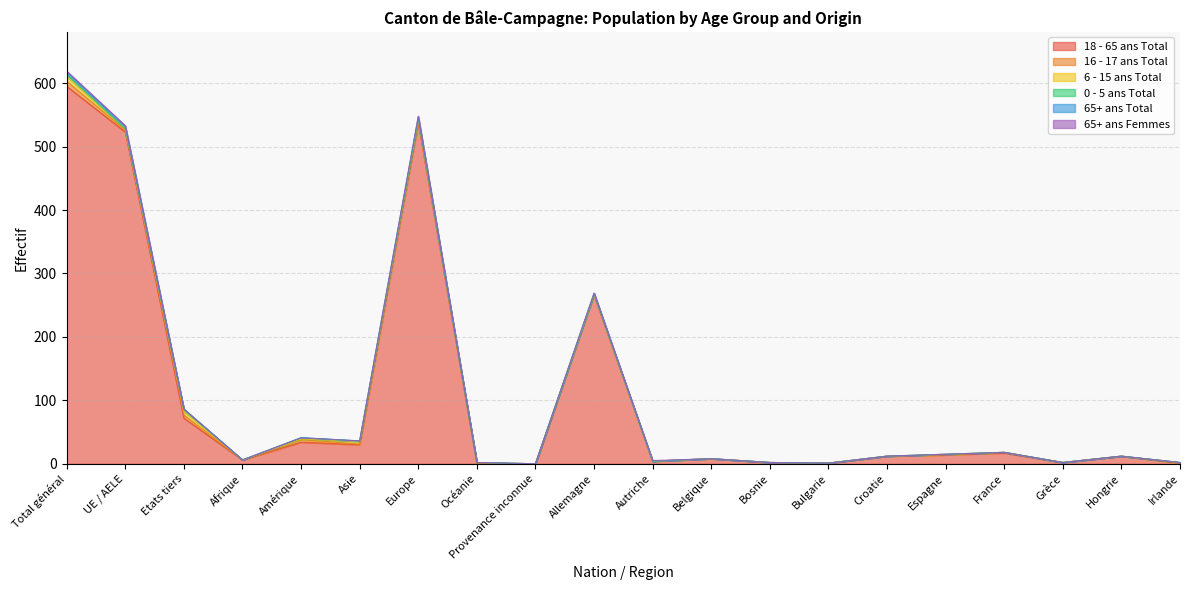

What is the difference between the maximum and minimum values in the 18 - 65 ans Total series?

595